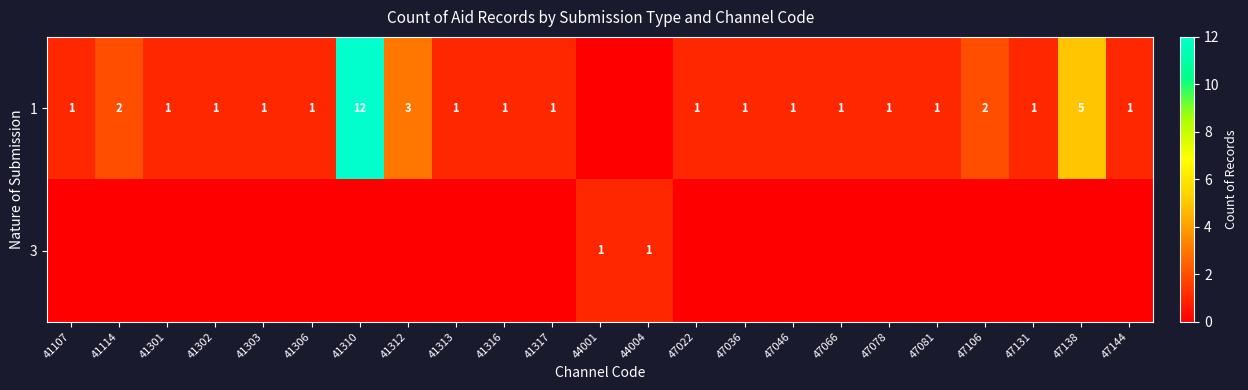

How many data points does each series have?

23